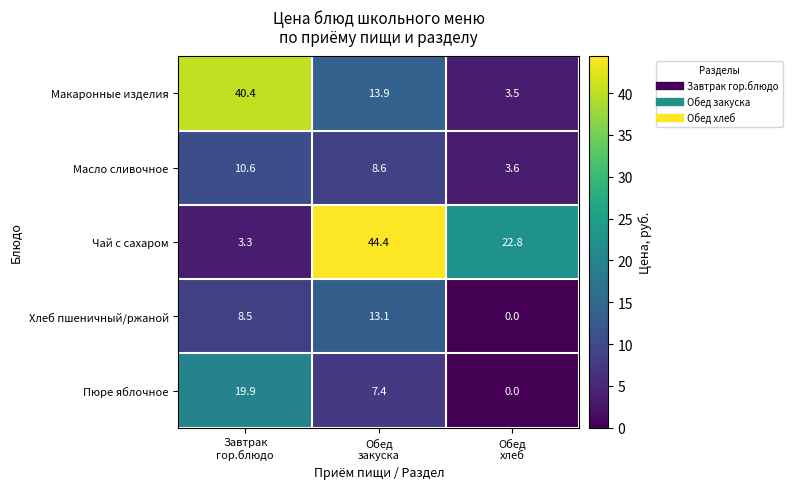

What is the highest value of the Чай с сахаром series?

44.4